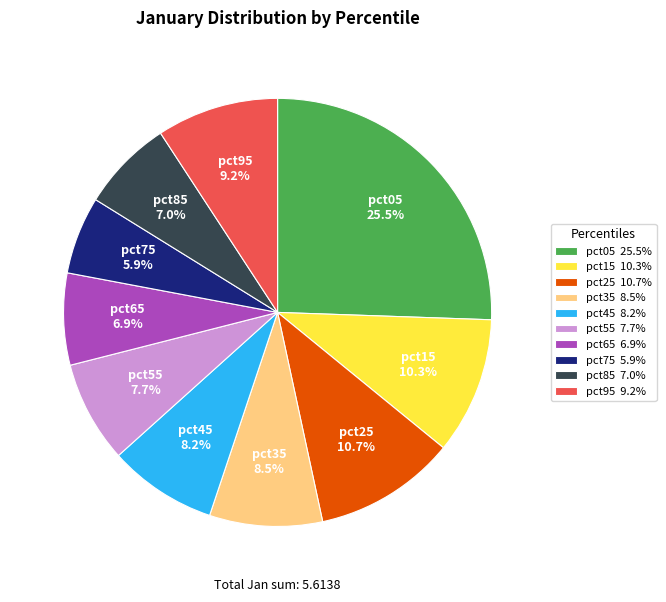

Do pct35 and pct25 together represent more than half of the pie?

No